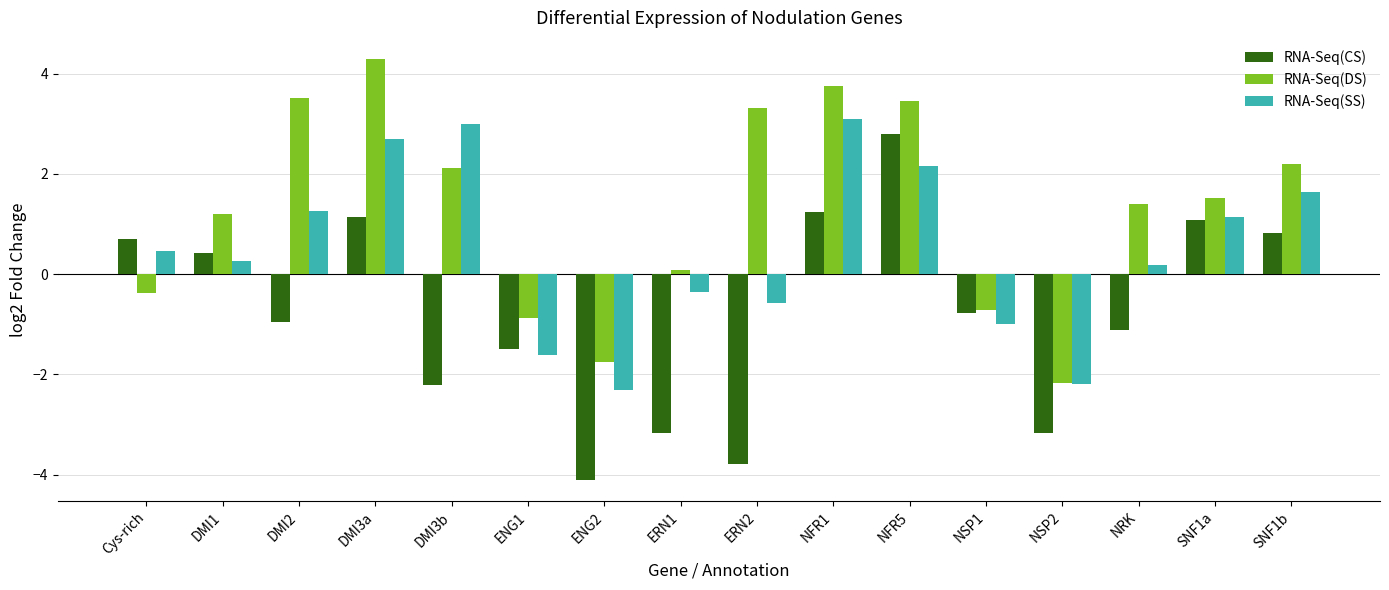

What is the difference between the second highest and minimum values in the RNA-Seq(SS) series?

5.3